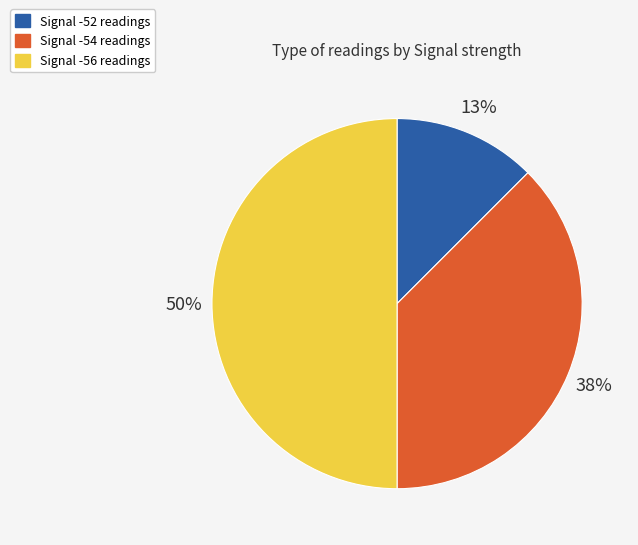

Which has a higher value, Signal -56 or Signal -54?

Signal -56